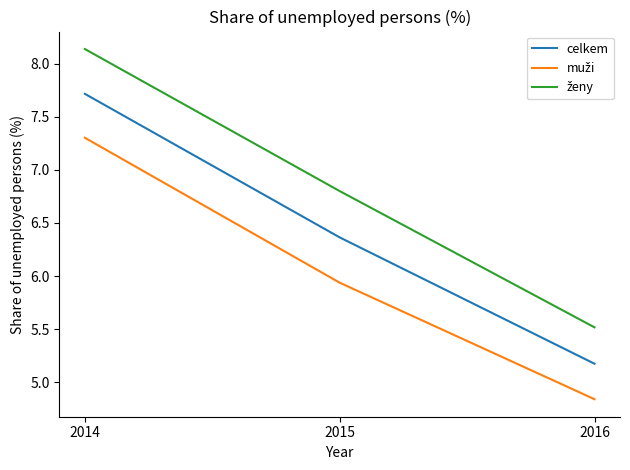

How many categories are shown in the chart?

3